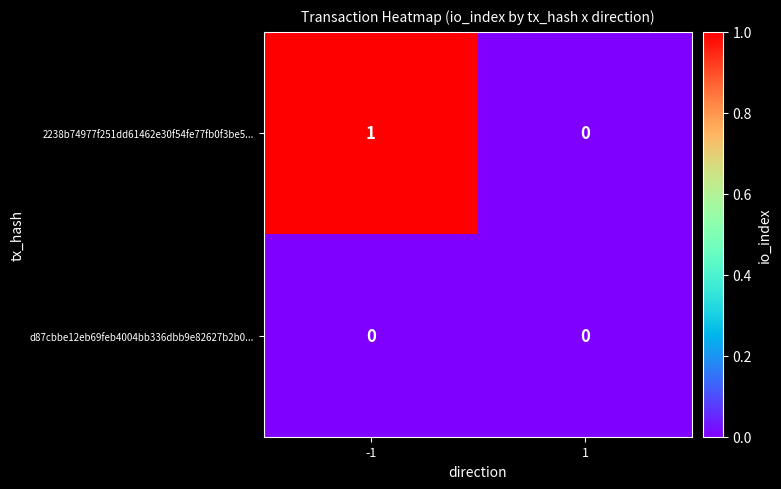

What is the spread (max minus min) of values at -1?

1